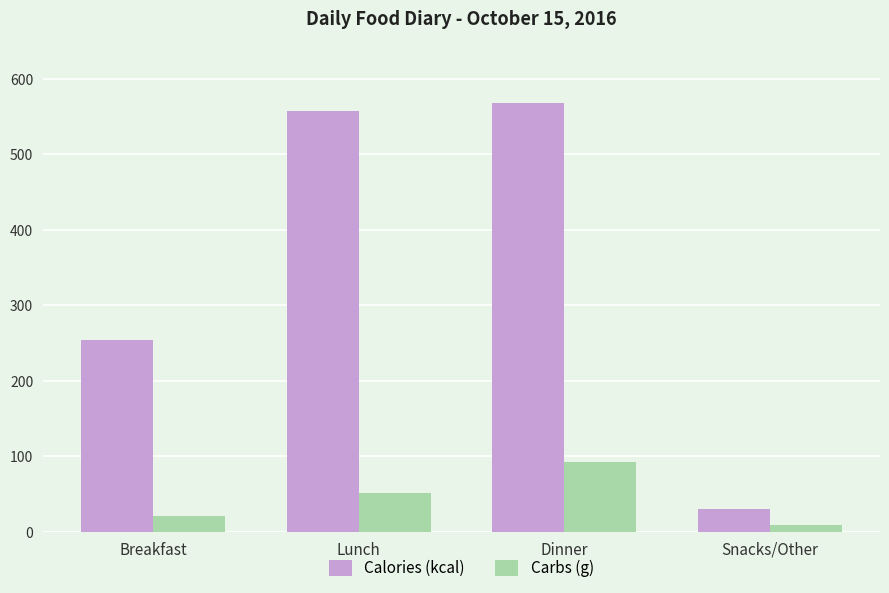

What is the sum of all Carbs (g) values?

173.6